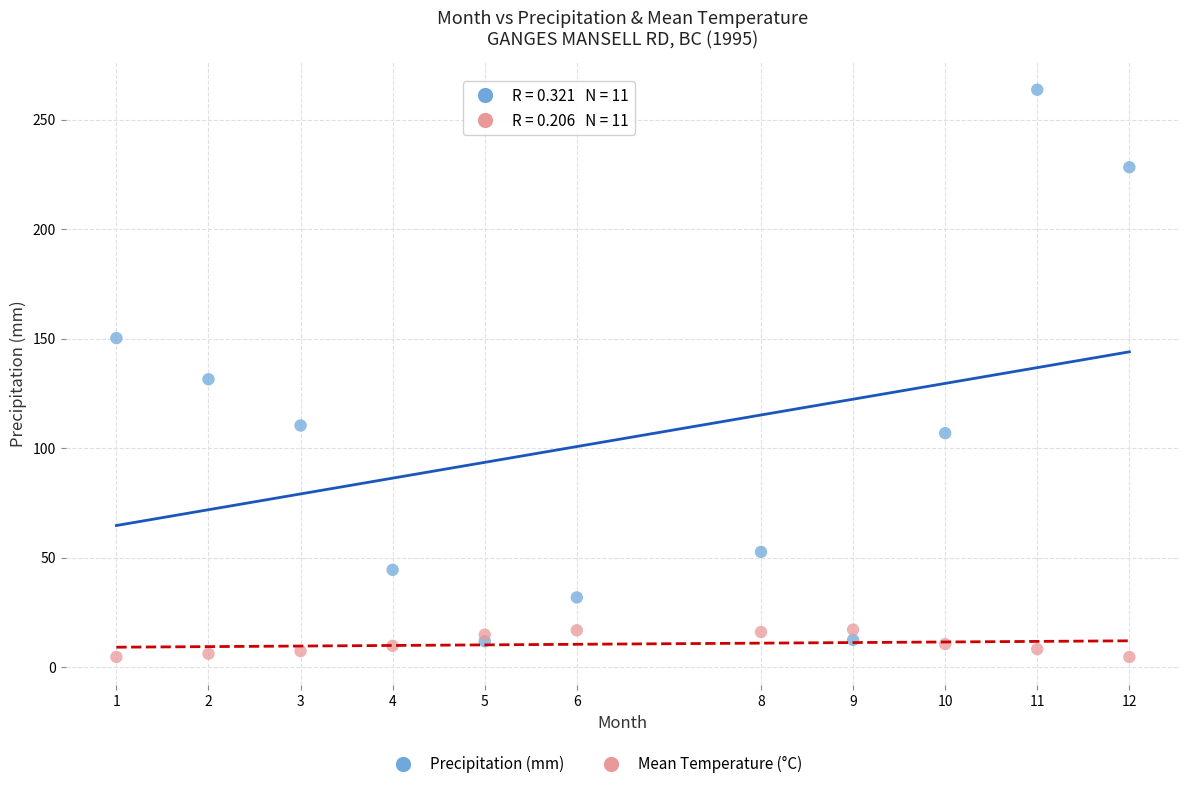

Across all data points, what is the range of X values (max minus min)?

11.0